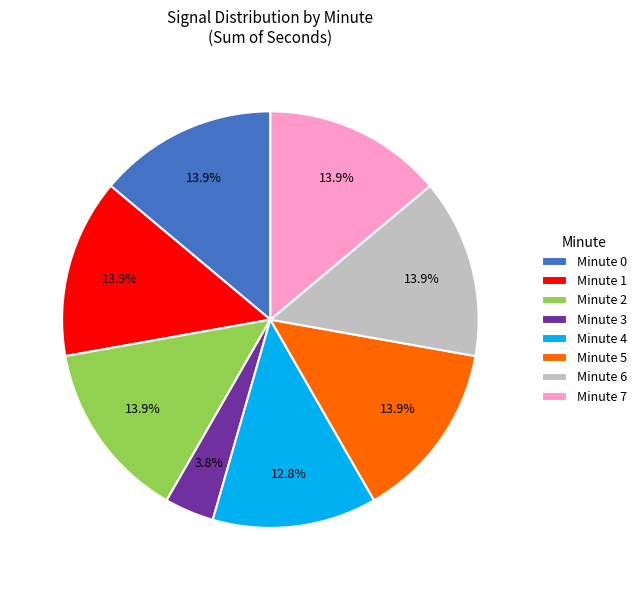

Is the sum of Minute 7 and Minute 1 greater than half?

No